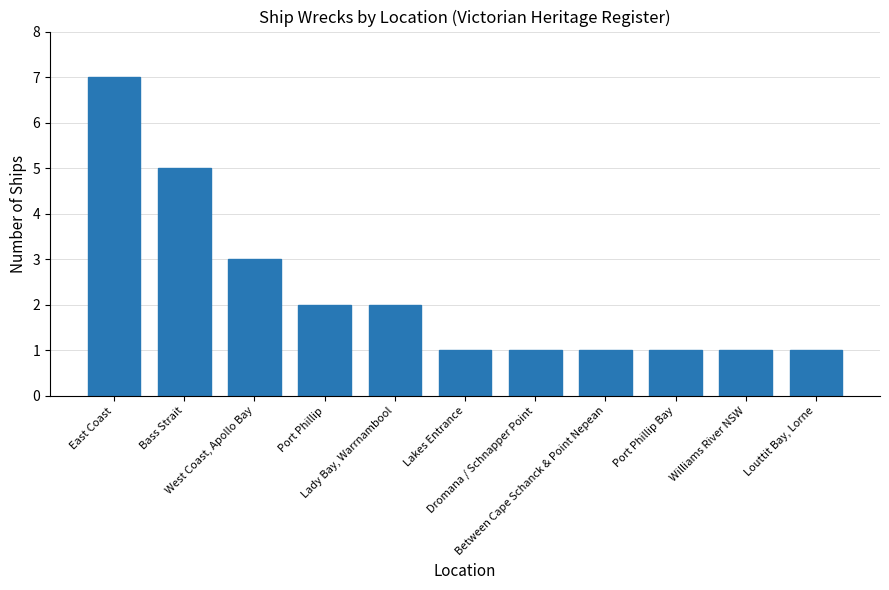

What is the sum of all values?

25